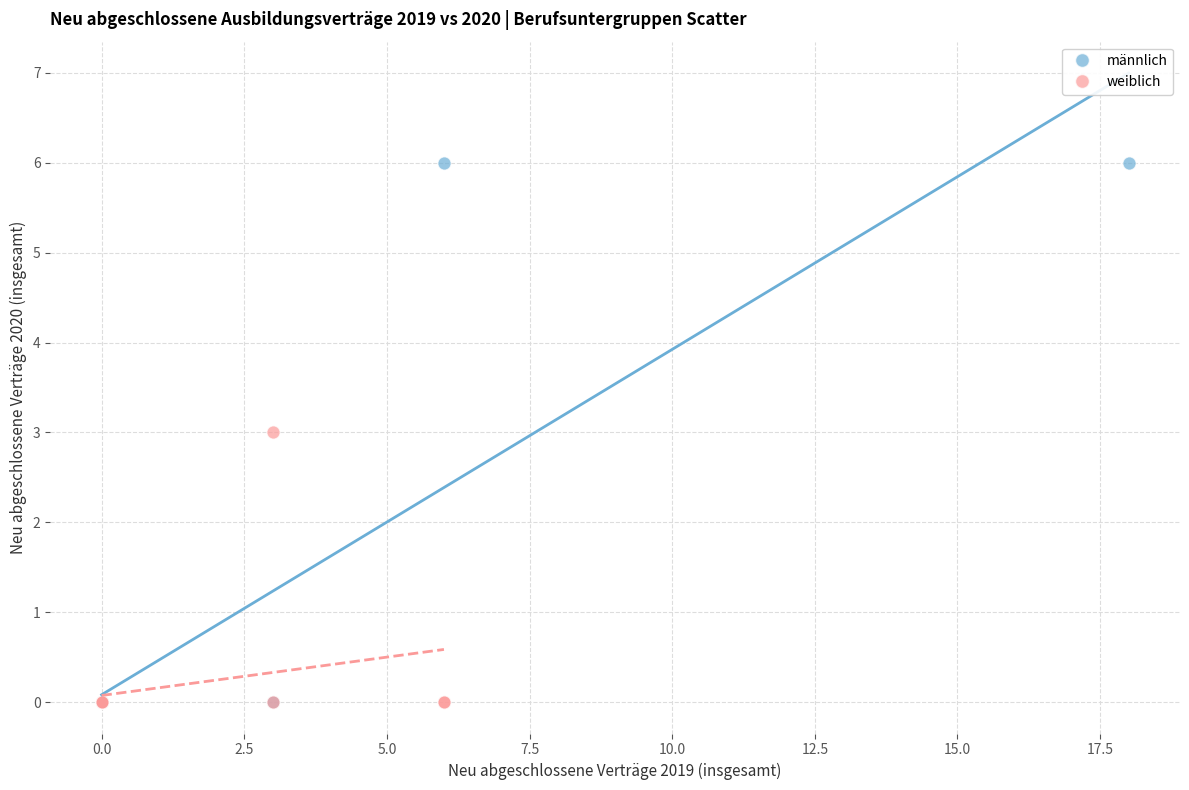

Which series contains the highest Y value?

männlich